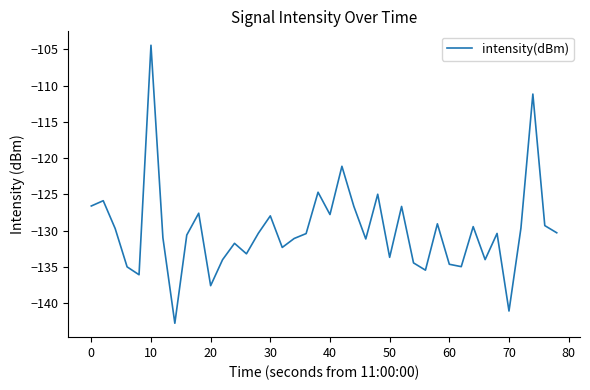

Does the chart have visible grid lines?

No